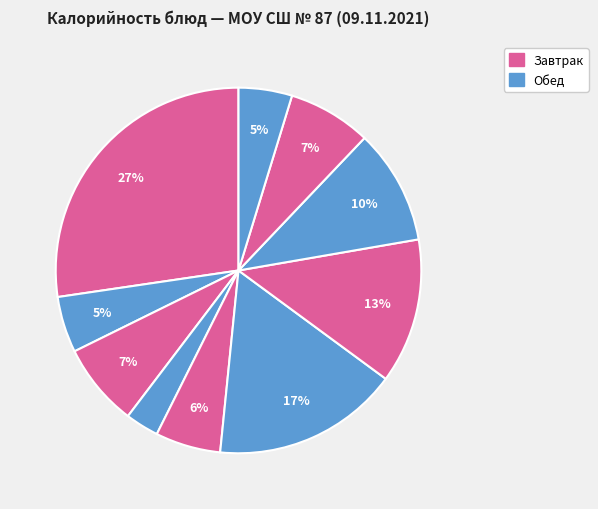

Is there a majority slice in this chart?

No